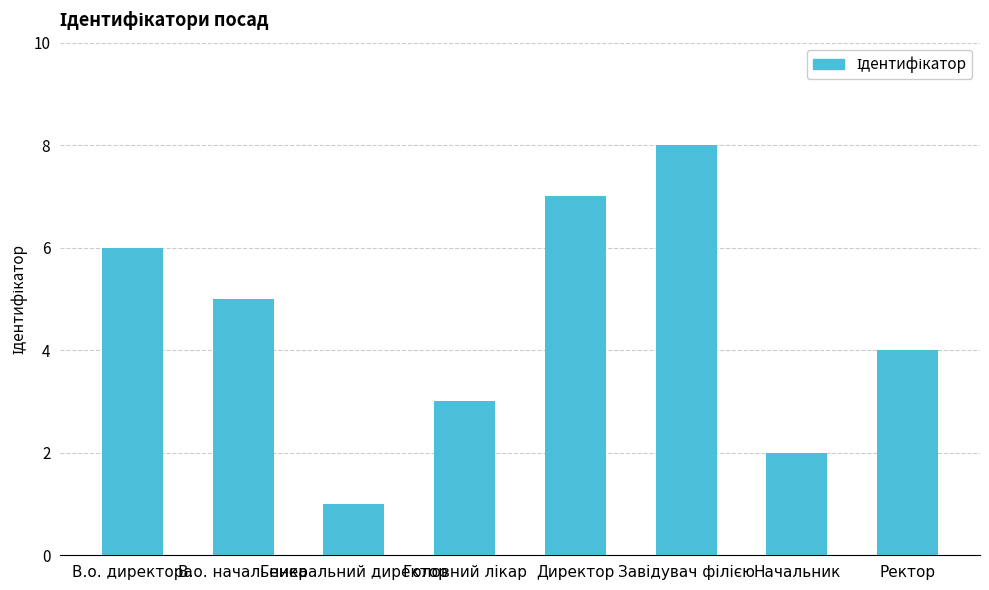

At which category does the chart reach its minimum across all series?

Генеральний директор